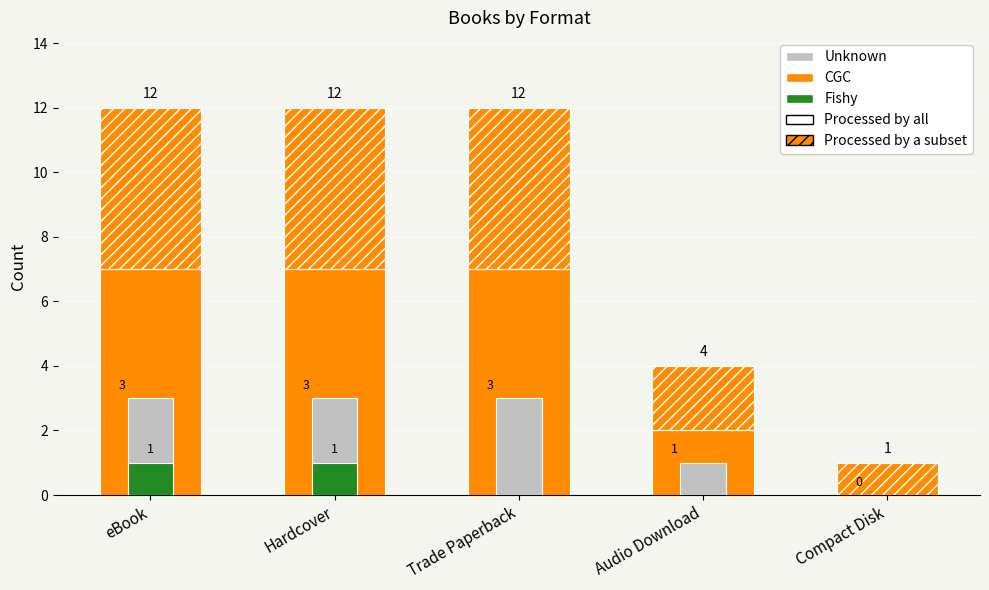

How many bars are there in each group?

3